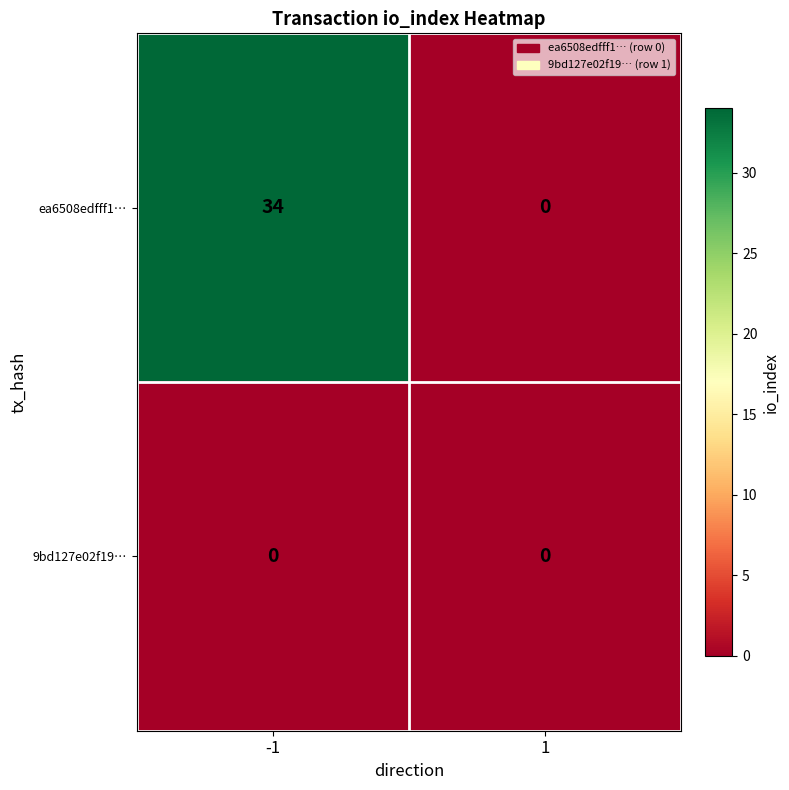

At which category is the sum across all series the highest?

-1